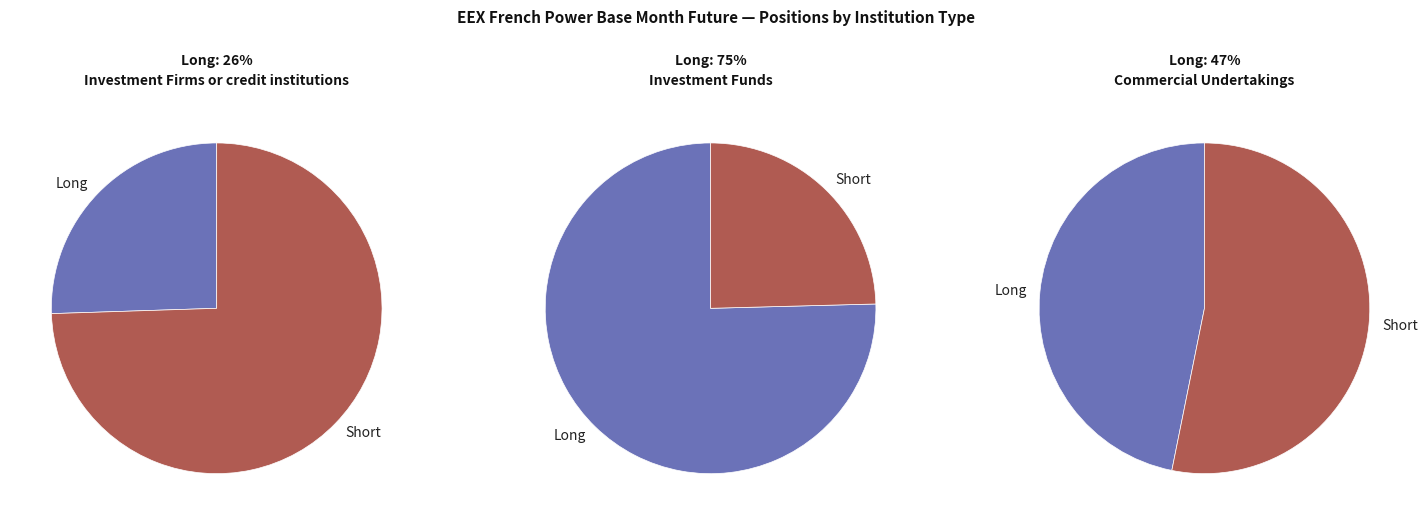

What percentage do Short and Long together represent?

100.0%